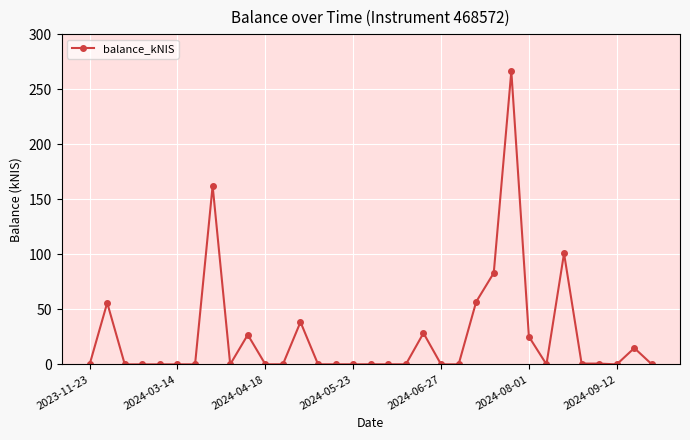

What is the difference between the second highest and minimum values?

162.2